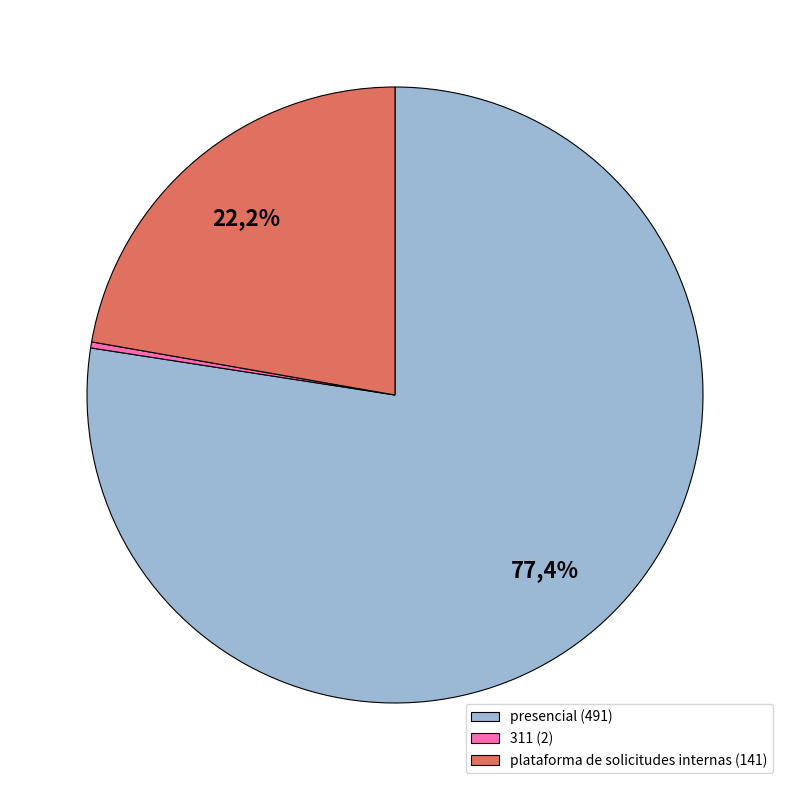

True or false: plataforma de solicitudes internas accounts for 11% of the total.

False